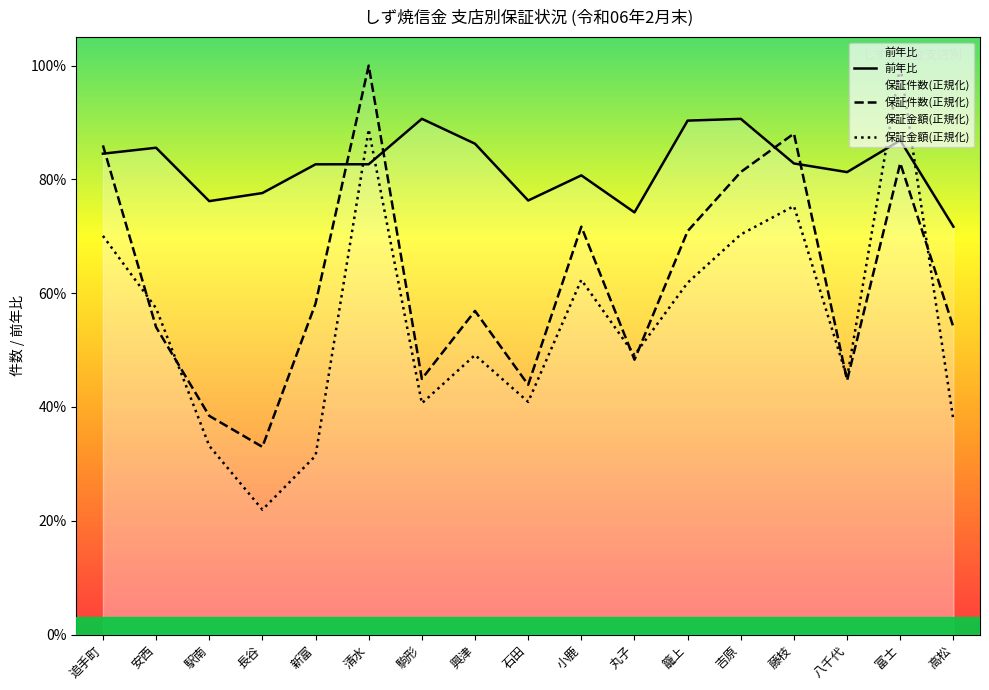

How many times do 保証金額(億) and 保証件数 cross each other?

6